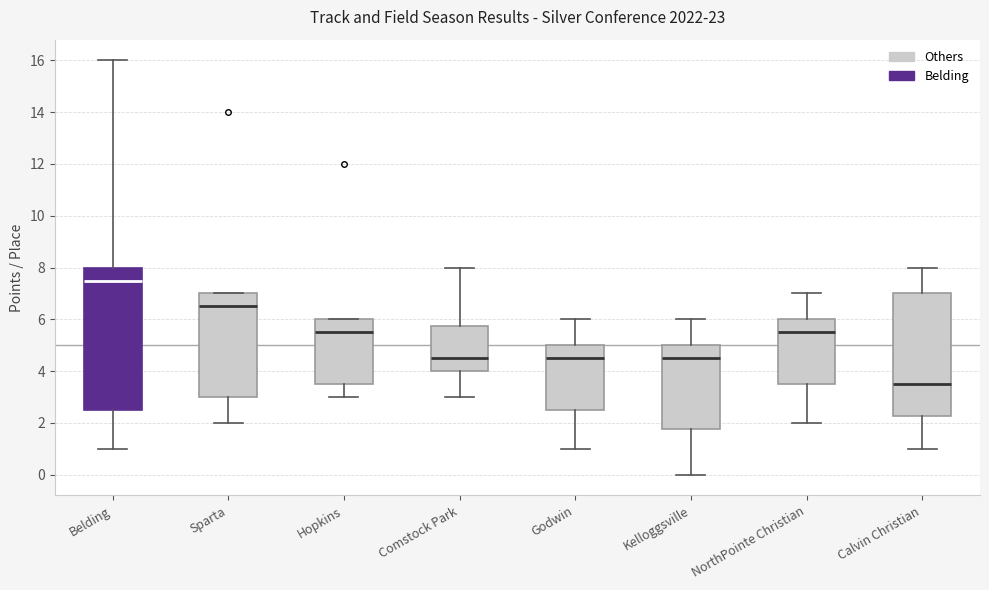

Comparing the boxes themselves (not the whiskers), which one is the tallest?

Belding